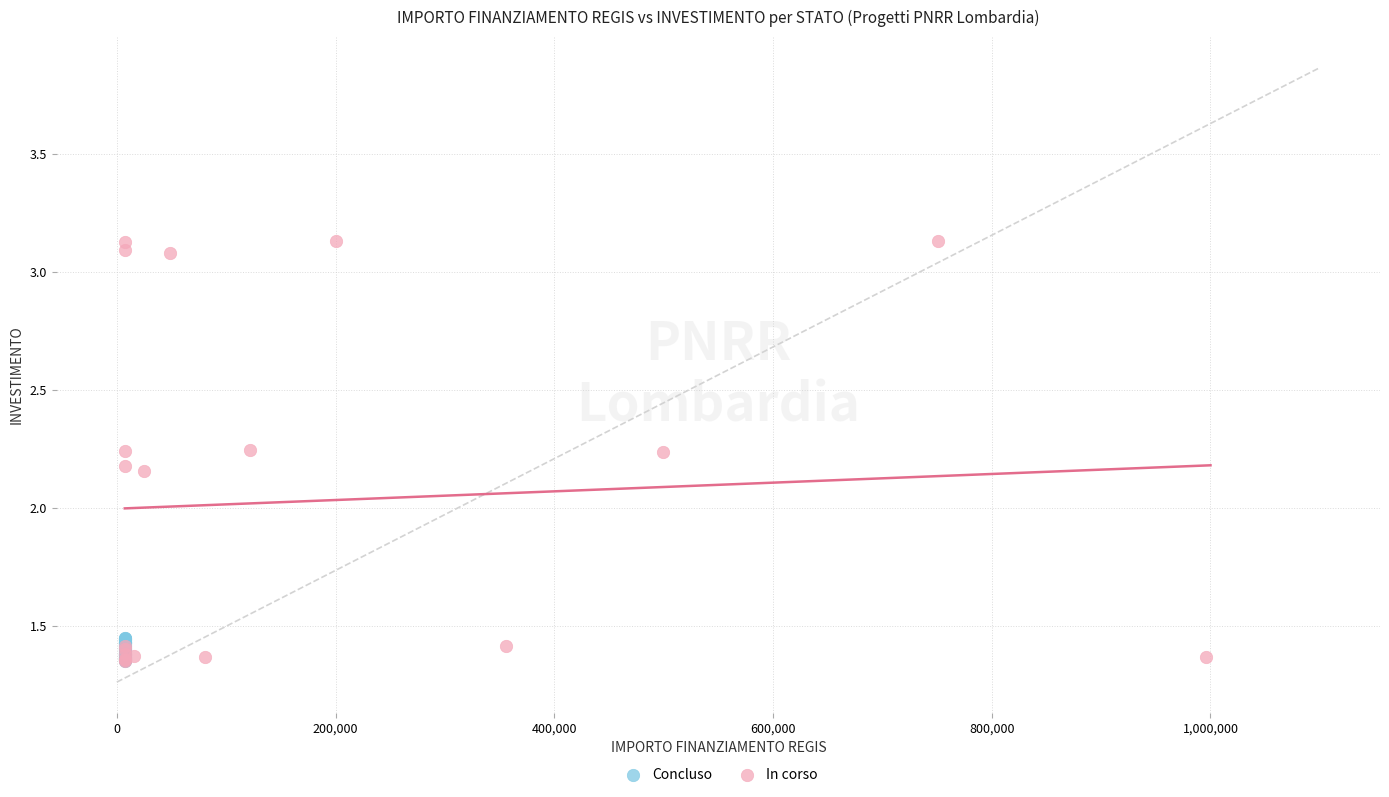

Which series reaches the maximum Y coordinate?

In corso